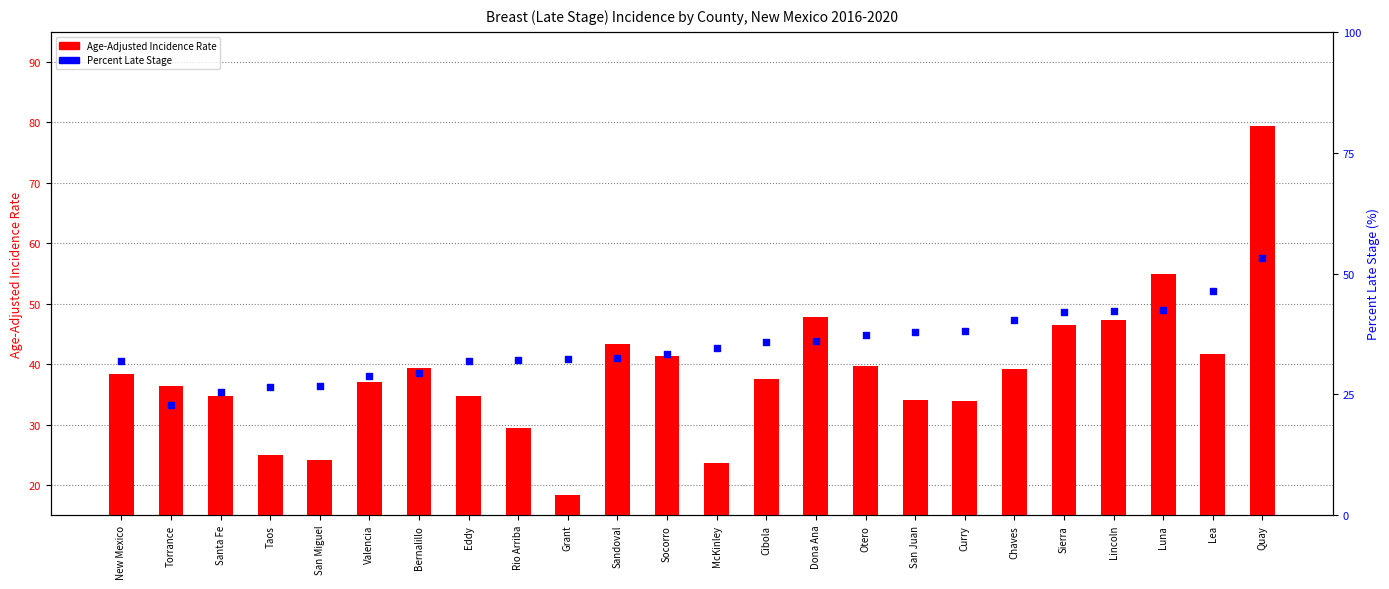

Is the value of Percent Late Stage at Dona Ana greater than the value of Age-Adjusted Incidence Rate at San Miguel?

Yes